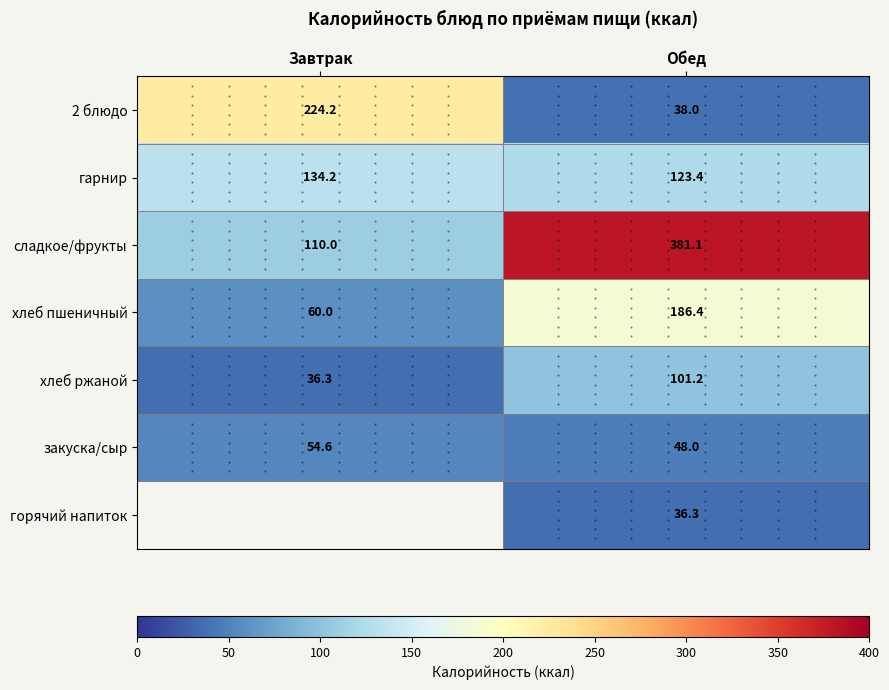

Which category has the lowest value across all series?

Завтрак